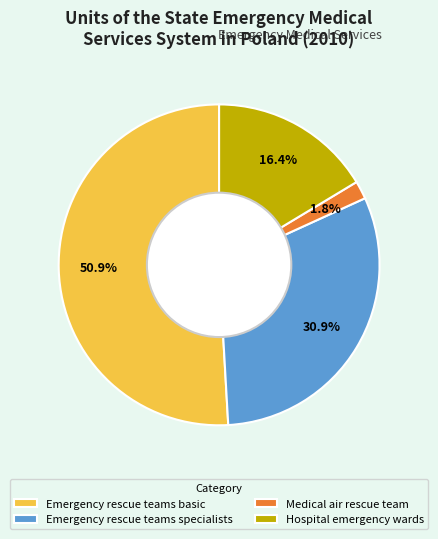

What is the largest slice in the pie chart?

Emergency rescue teams basic